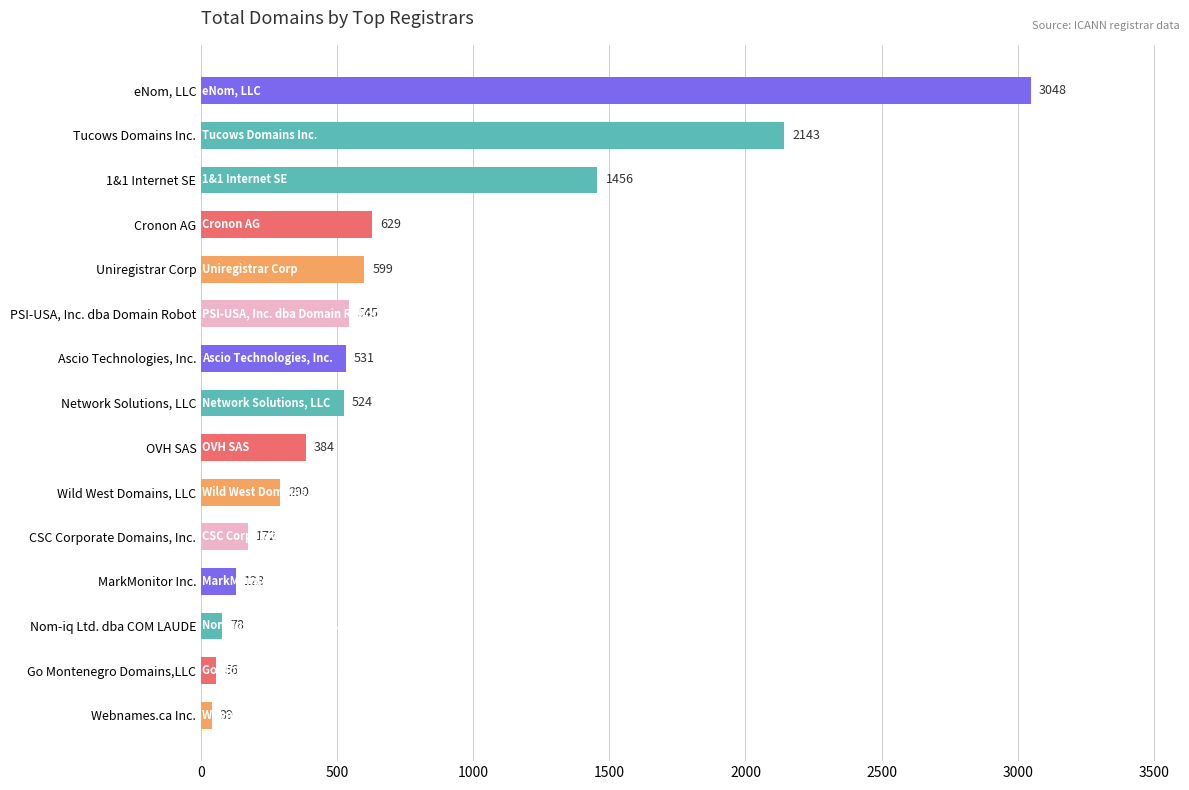

Is it true that the value at Tucows Domains Inc. is 2986?

False